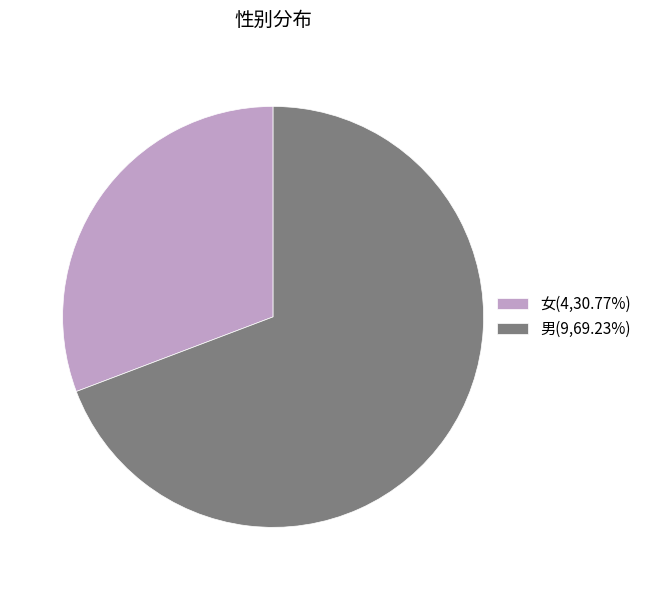

Which category accounts for the majority?

男